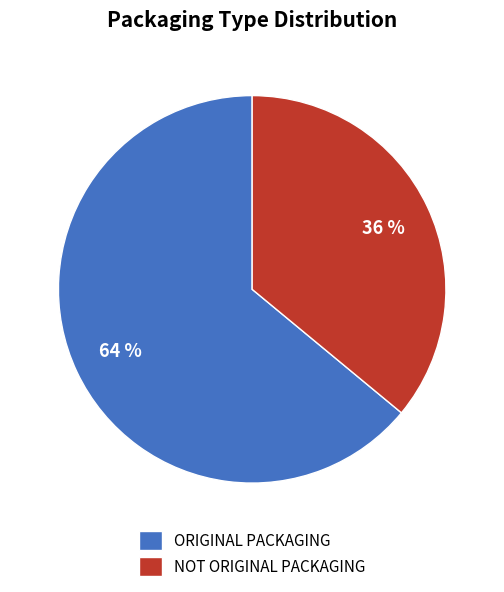

To the nearest percent, what is the difference between the NOT ORIGINAL PACKAGING and ORIGINAL PACKAGING slice percentages?

28%